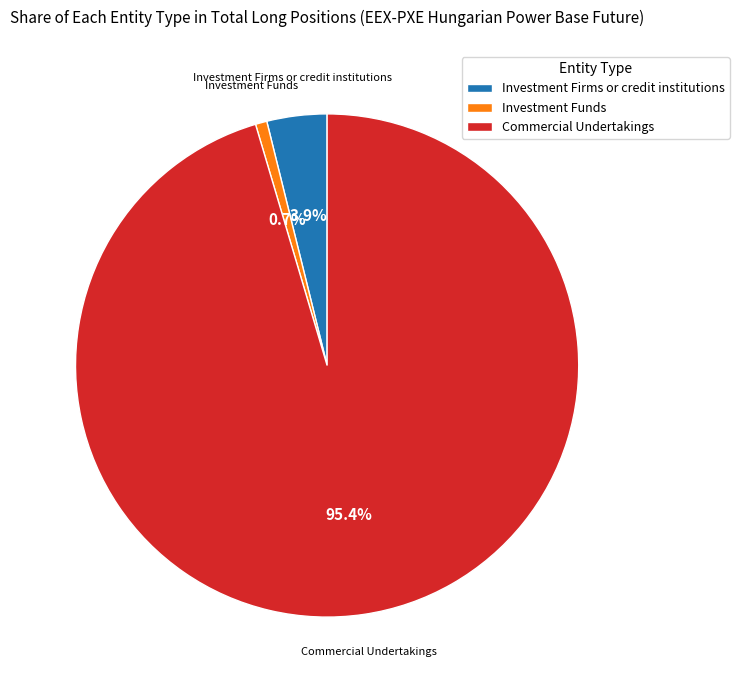

What is the smallest slice in the pie chart?

Investment Funds